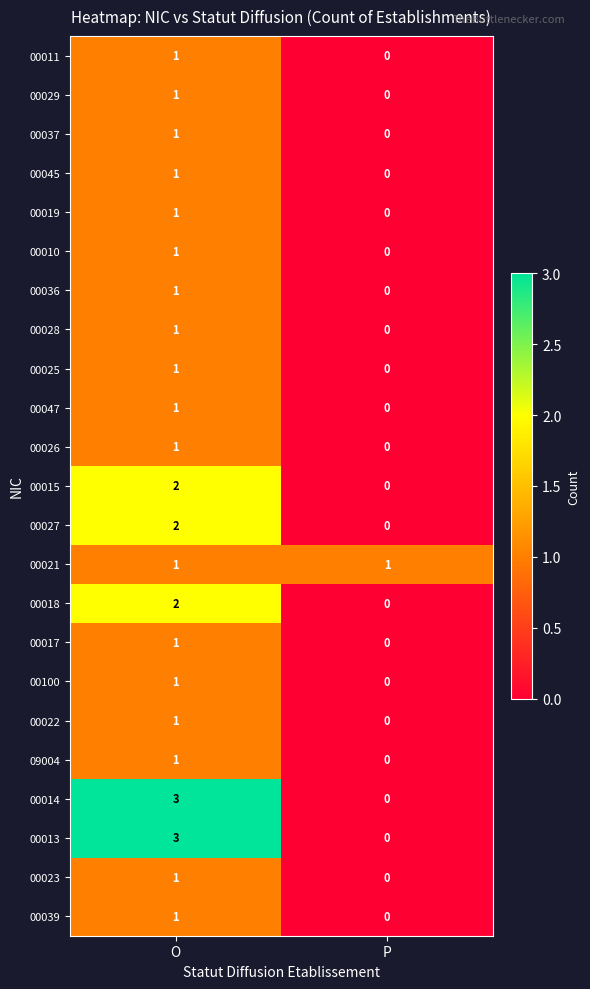

What is the difference between the 00014 values at O and P?

3